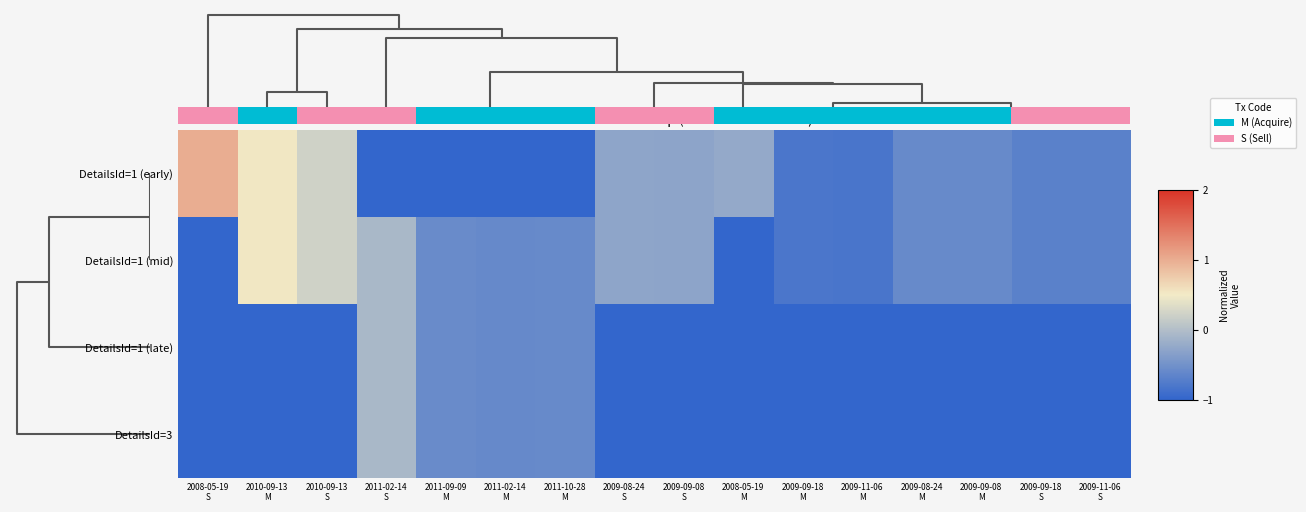

Which series has the largest total across all categories?

DetailsId=1 (early)